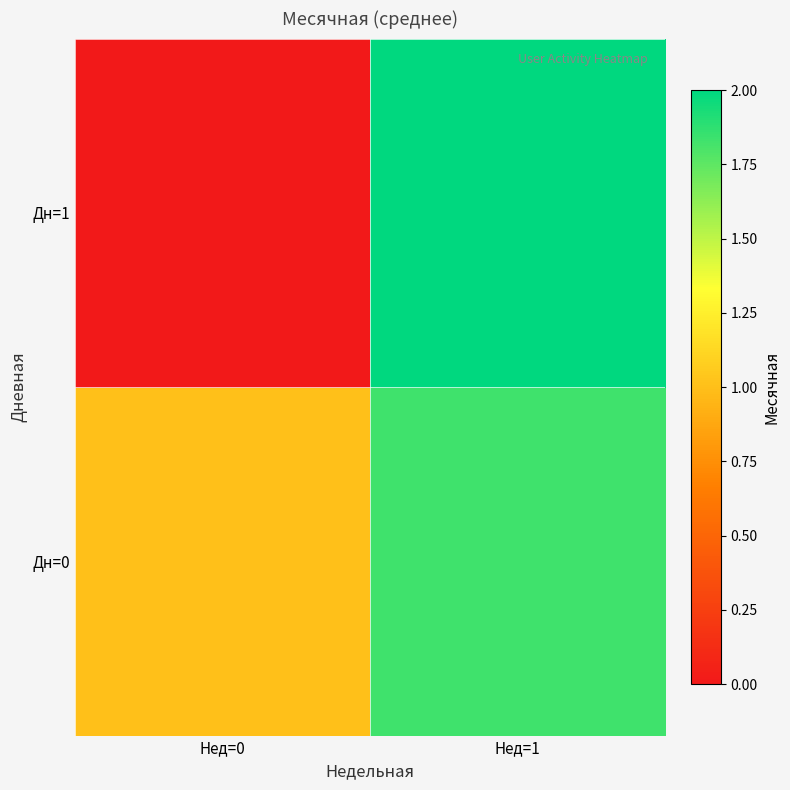

Which series has the largest range (max minus min)?

Дн=1